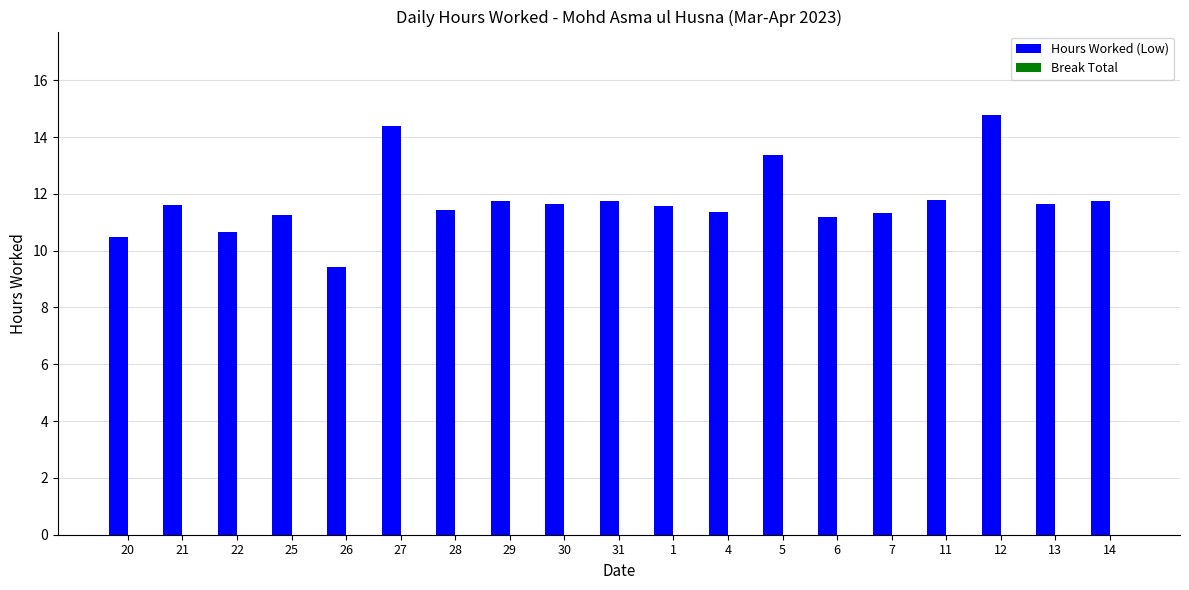

How many categories are shown in the chart?

19